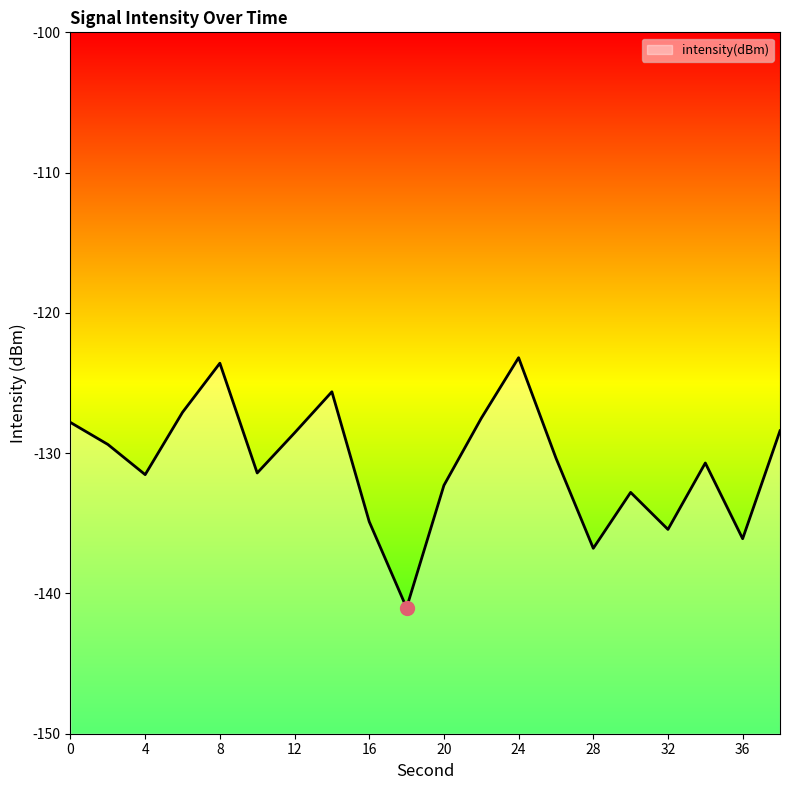

At which category does the chart reach its minimum across all series?

18